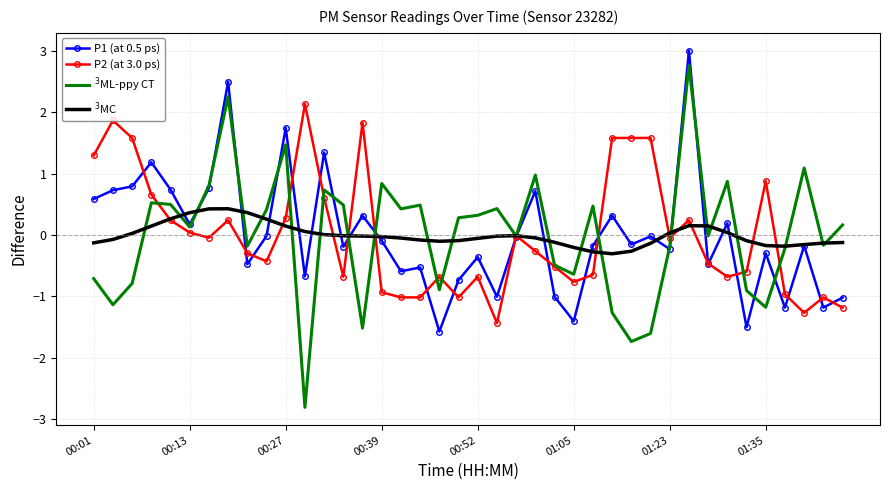

What is the highest value of the P2 (at 3.0 ps) series?

2.1